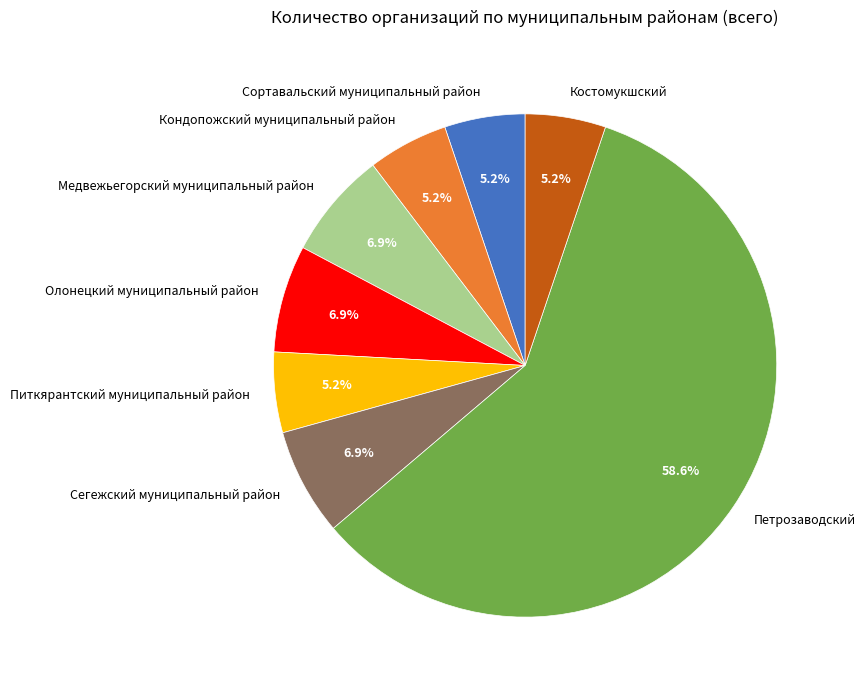

Combined, what portion of the pie is Медвежьегорский муниципальный район and Костомукшский?

12.1%